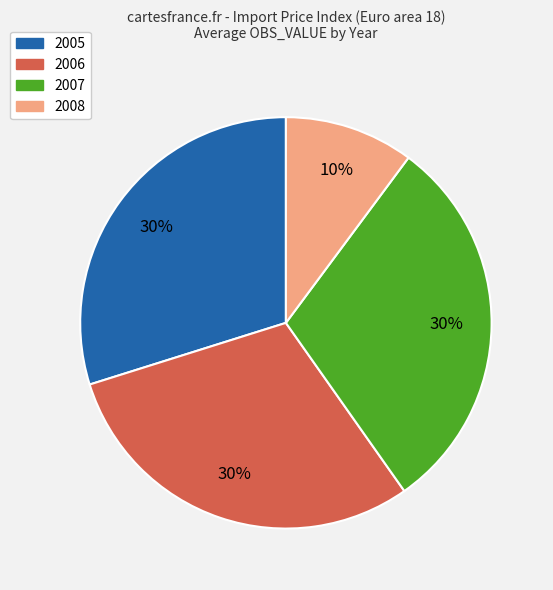

To the nearest percent, what portion does 2007 represent?

30%